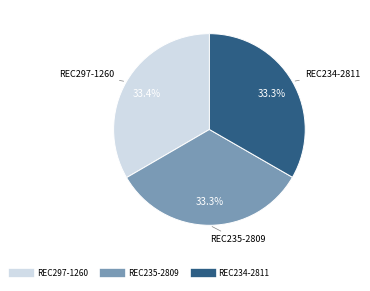

To the nearest percent, what is the average slice percentage?

33%